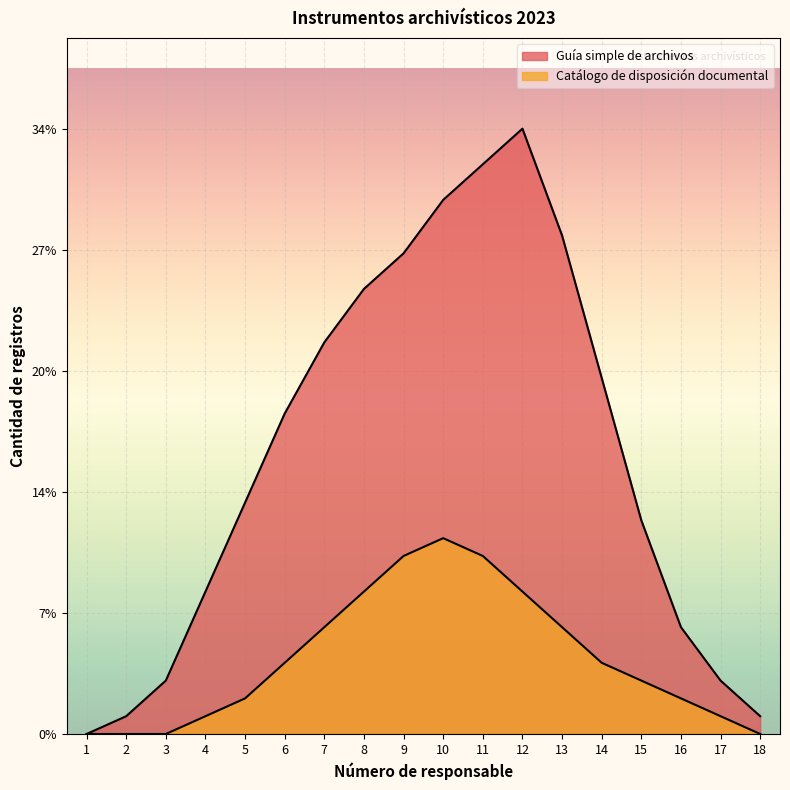

True or false: Catálogo de disposición documental and Guía simple de archivos cross at least once.

False